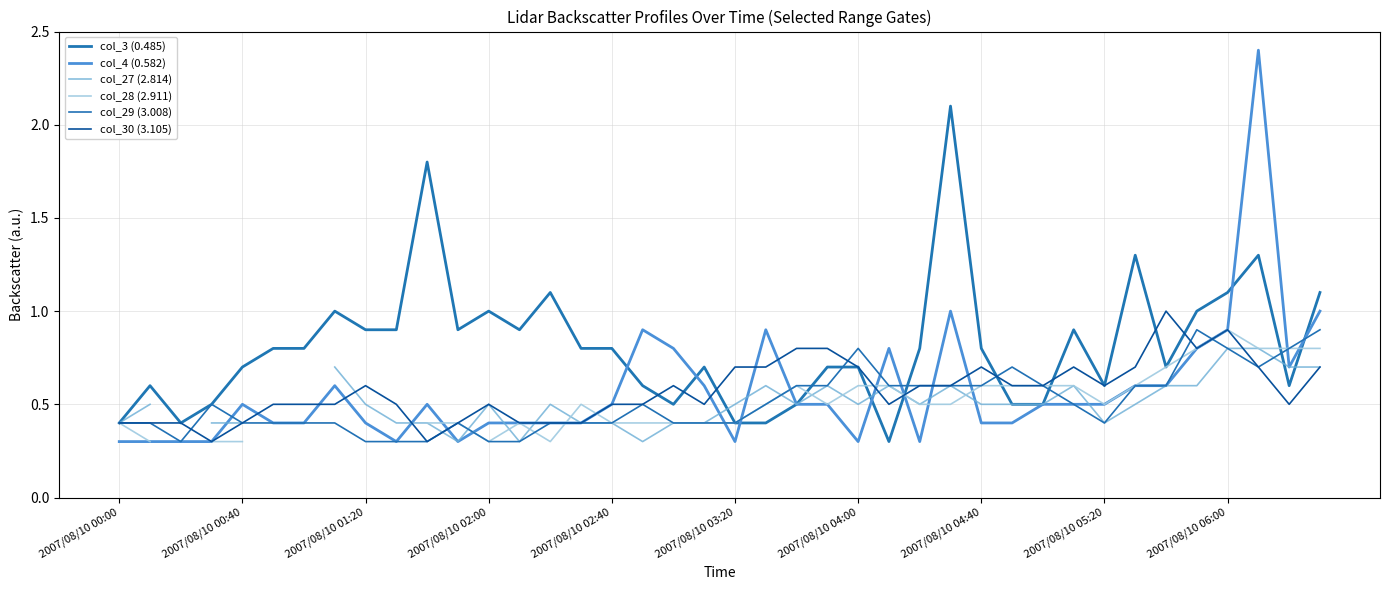

True or false: col_30 (3.105) has a value of 0.7 at 2007/08/10 03:20.

True